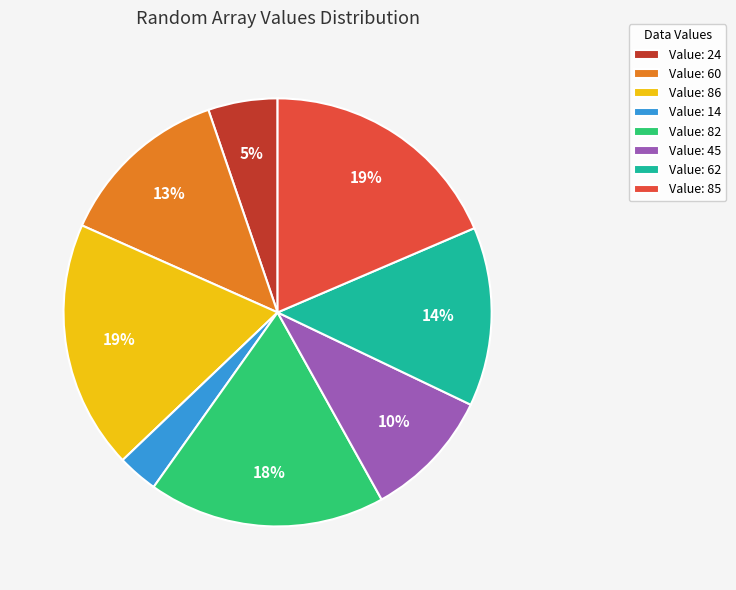

To the nearest percent, what percentage of the pie is Value: 60?

13%